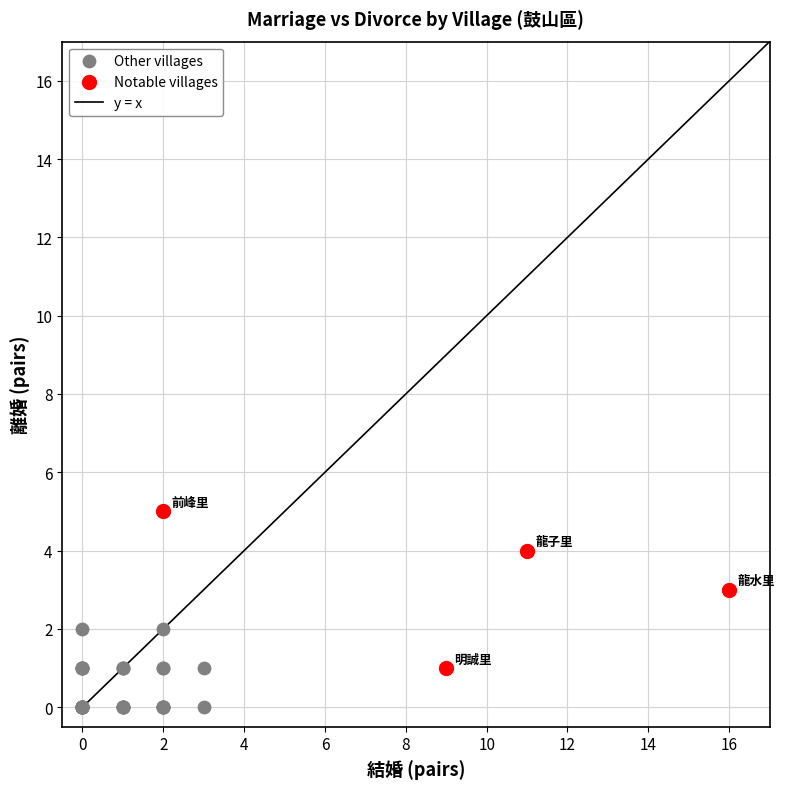

Which series contains the lowest Y value?

Other villages